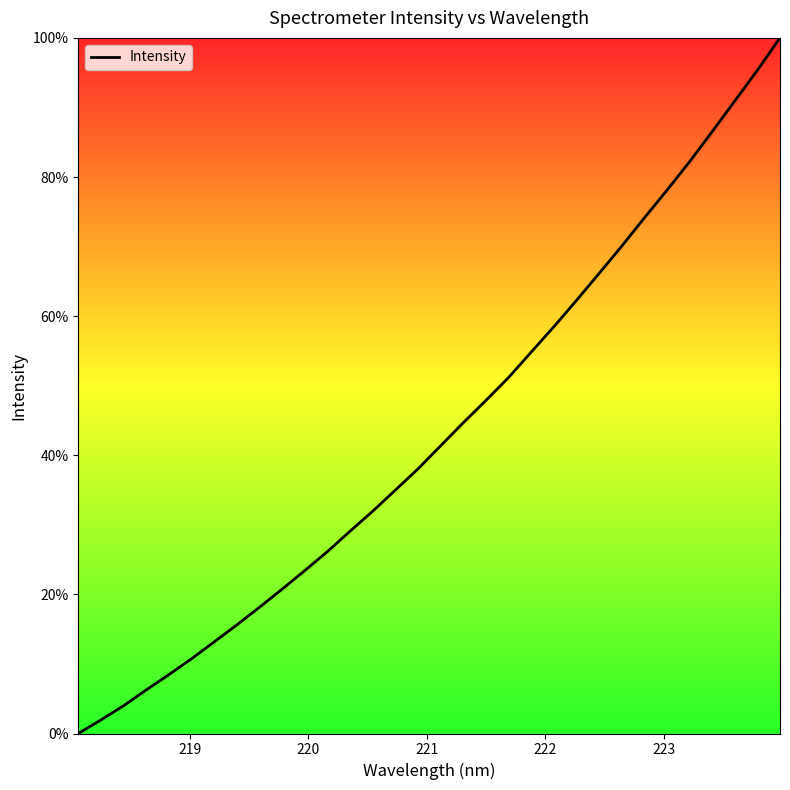

What is the difference between the maximum and minimum values?

100.0